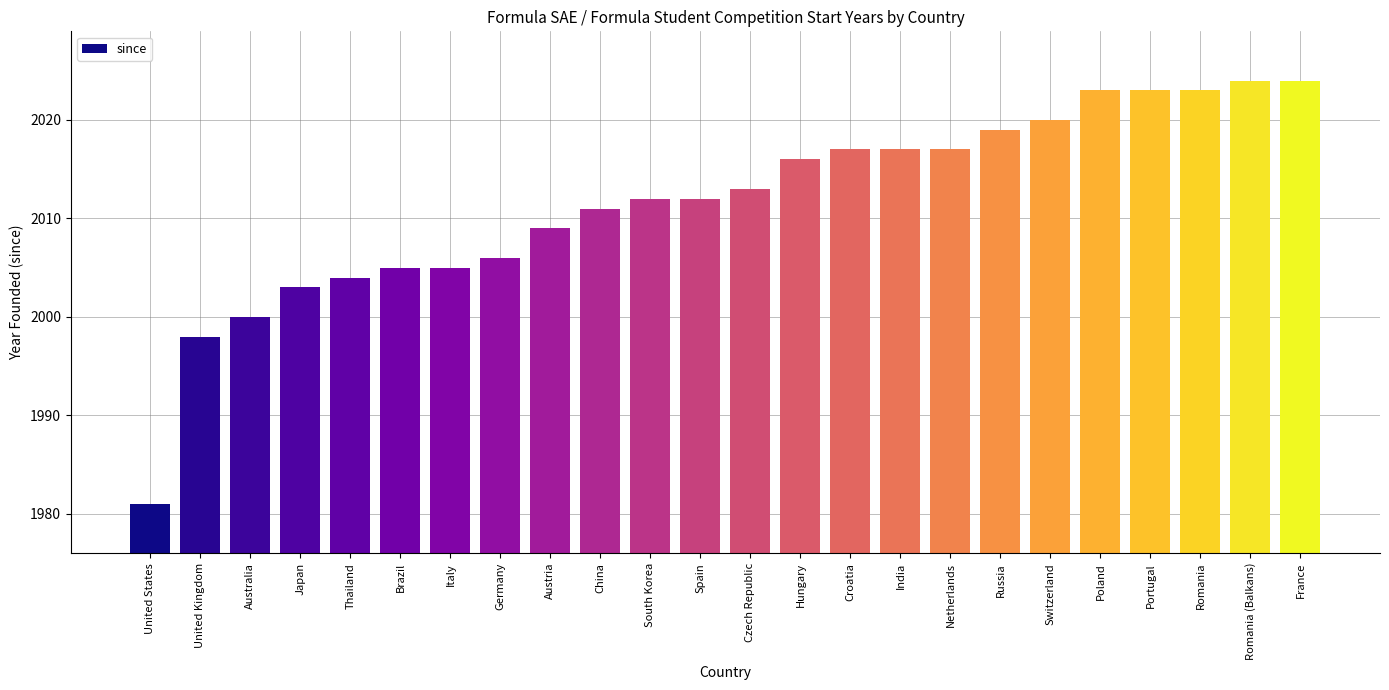

Is it true that the value at Italy is 2005?

True